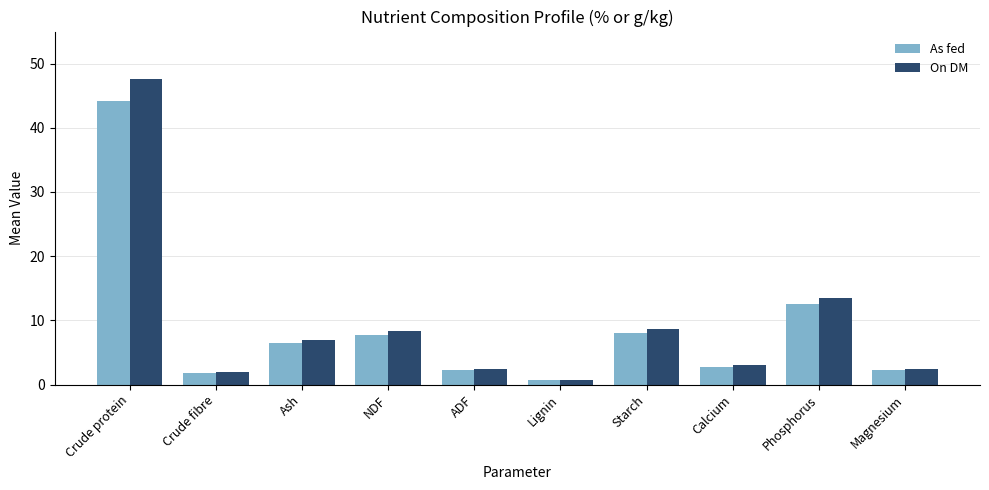

At which label does On DM reach its minimum?

Lignin